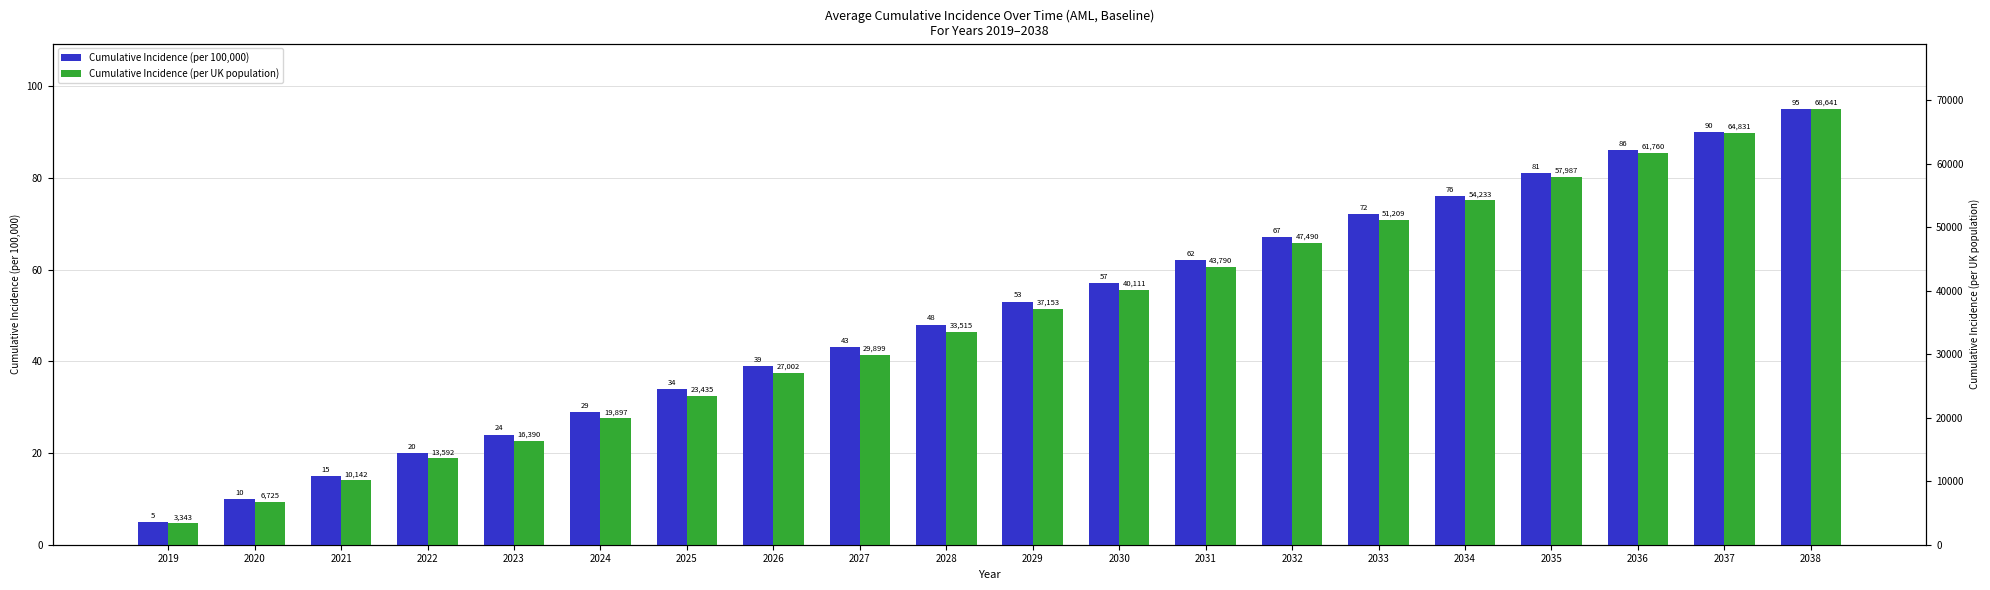

At how many categories does at least one series exceed 56?

9